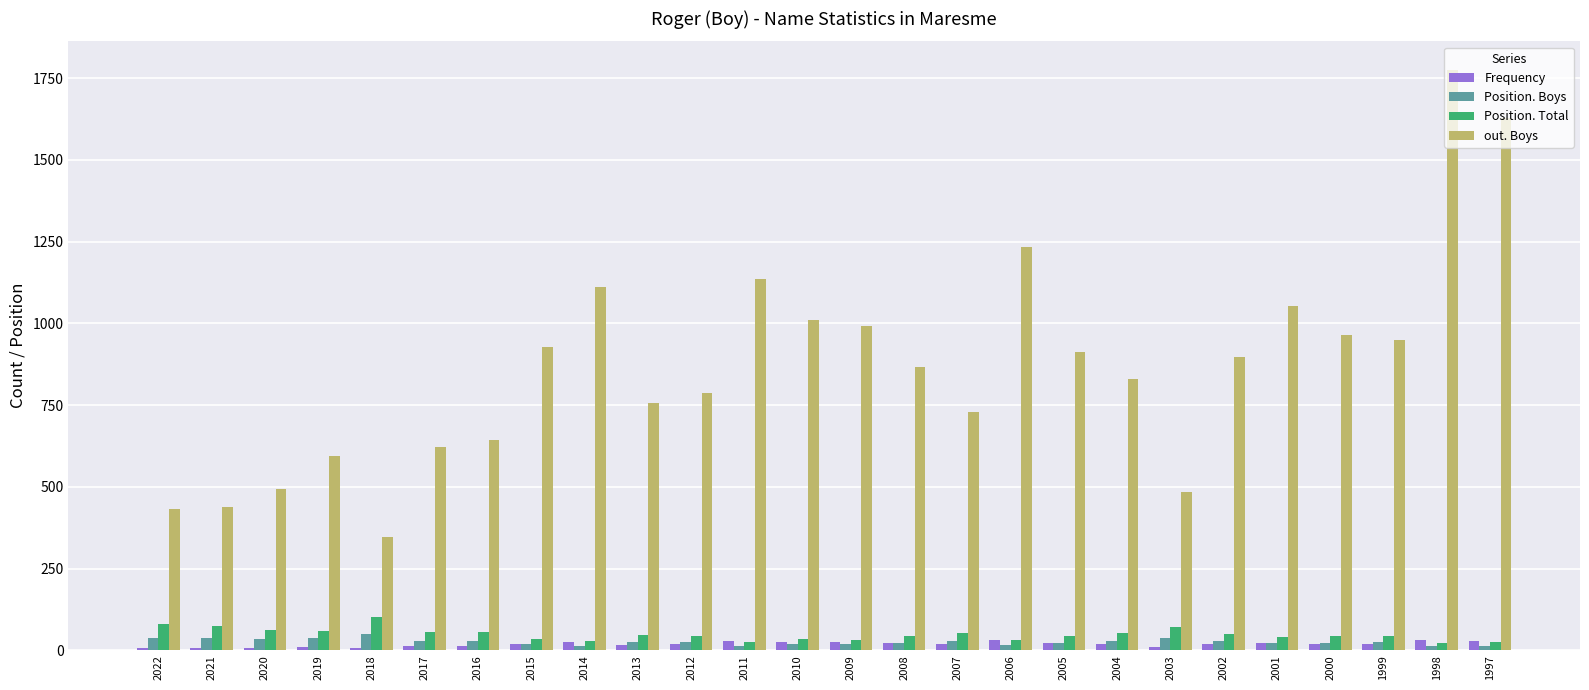

How many series are shown in this chart?

4